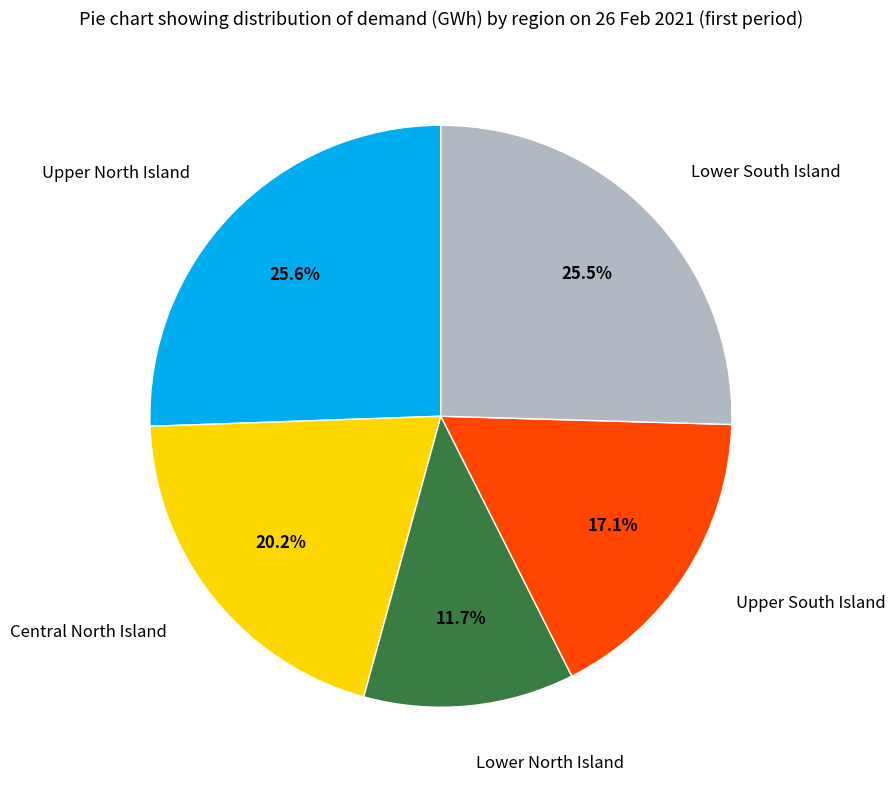

To the nearest percent, what portion does Upper South Island represent?

17%